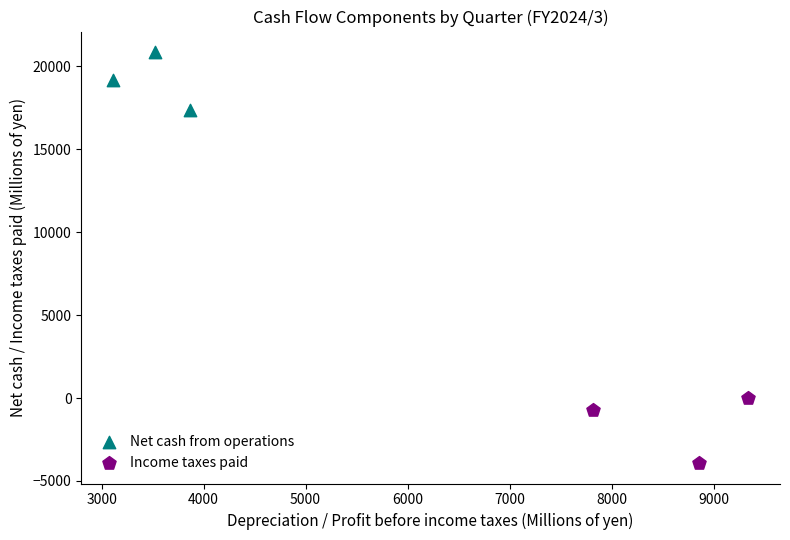

Which series reaches the maximum Y coordinate?

Net cash from operations